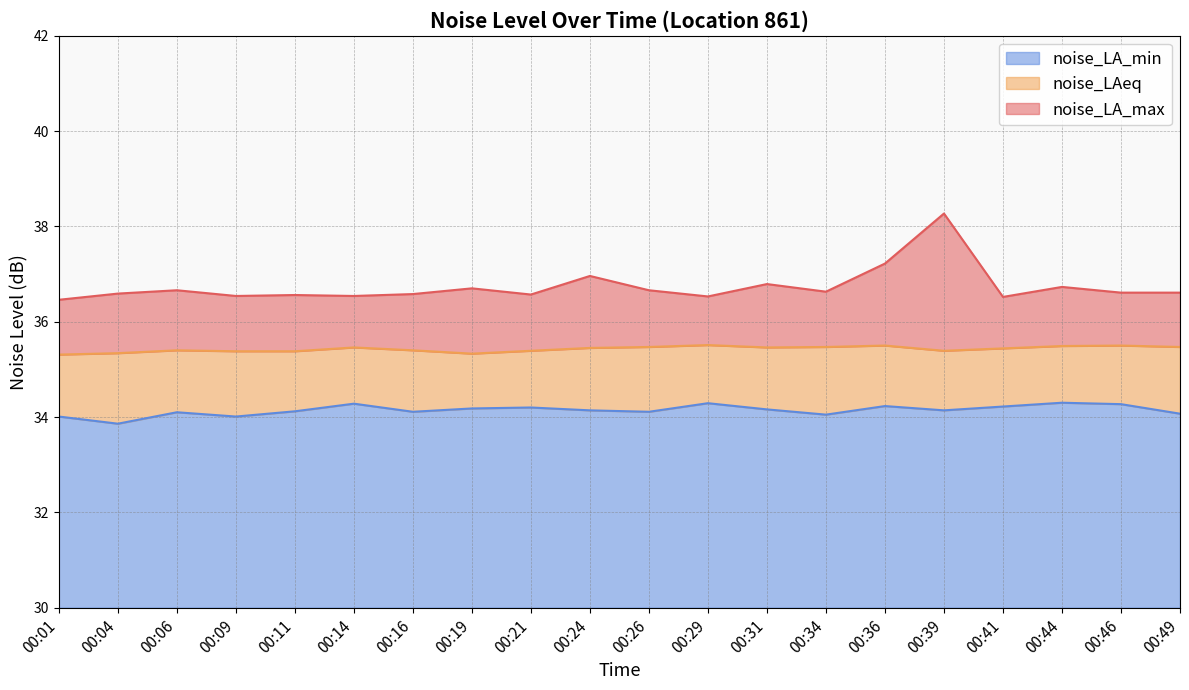

Where is the first local maximum for noise_LAeq?

00:06